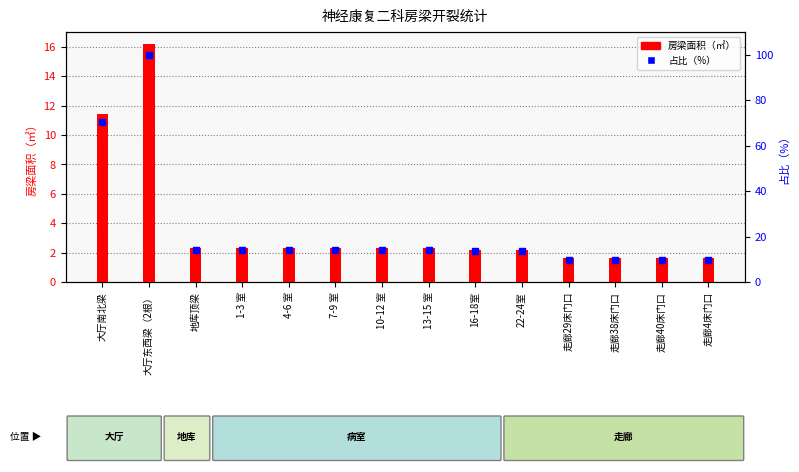

What are all the series names shown in the legend?

房梁面积（㎡）, 占比（%）